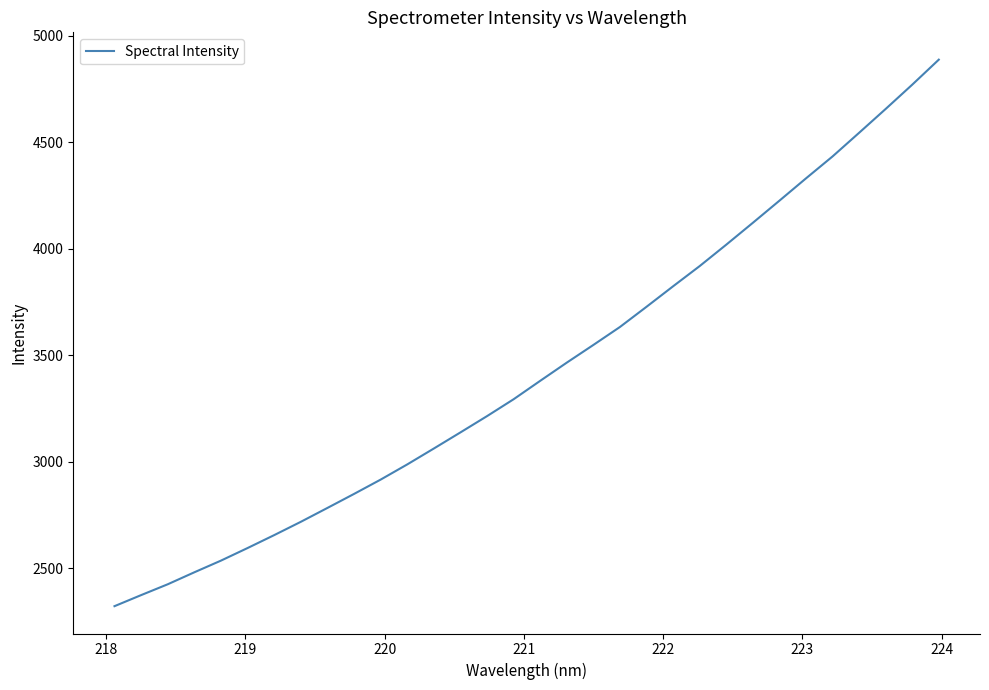

What is the minimum value shown in the chart?

2323.3